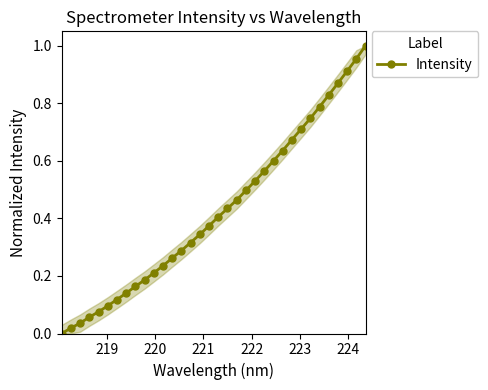

What is the sum of all values?

14.5